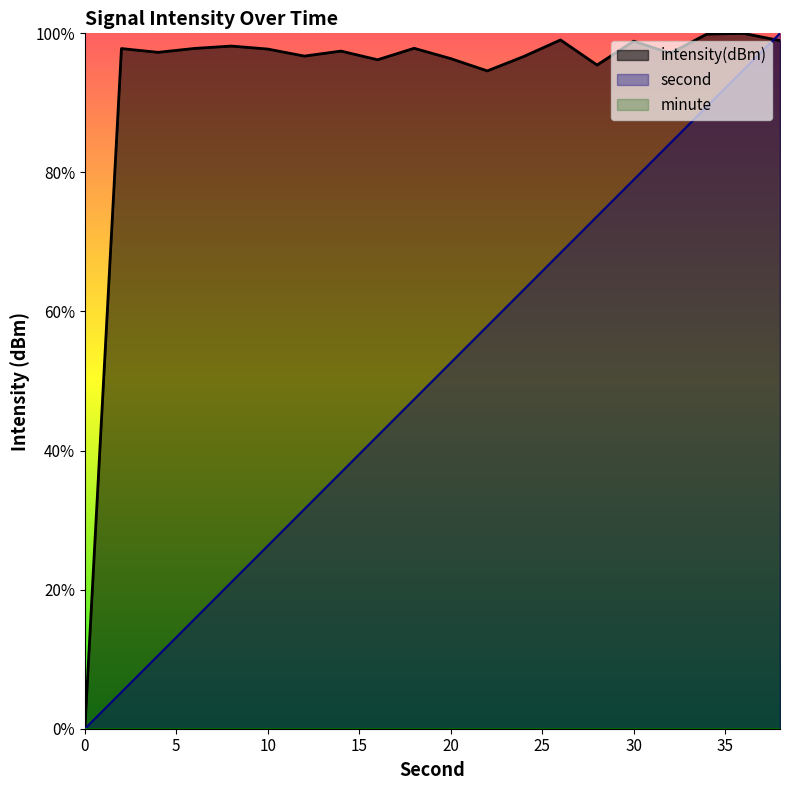

Is the value of intensity(dBm) at 18 greater than the value of second at 8?

Yes